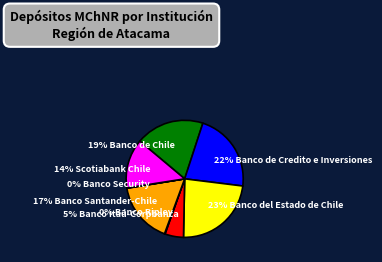

What is the ratio of the value at 19% Banco de Chile to the value at 17% Banco Santander-Chile?

1.1